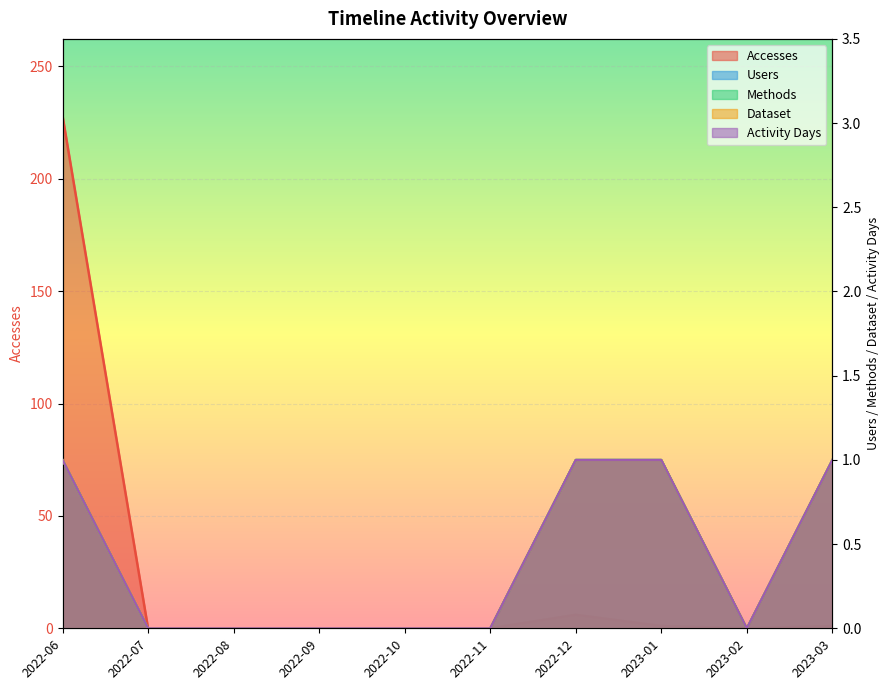

Is the value of Dataset at 2023-01 greater than the value of Activity Days at 2022-07?

Yes